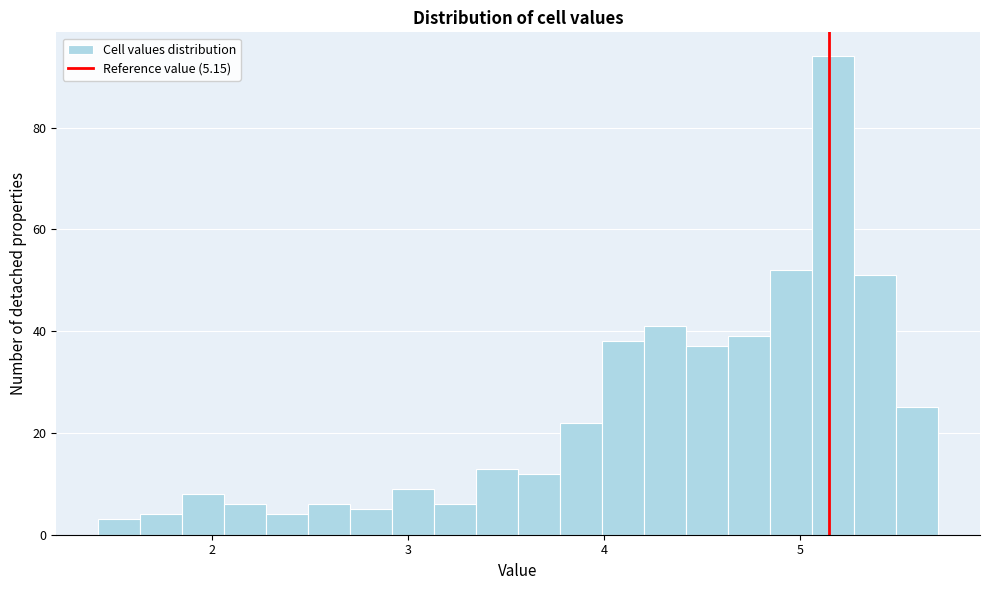

Read against the x-axis, roughly where is the centre of the tallest bar?

5.2